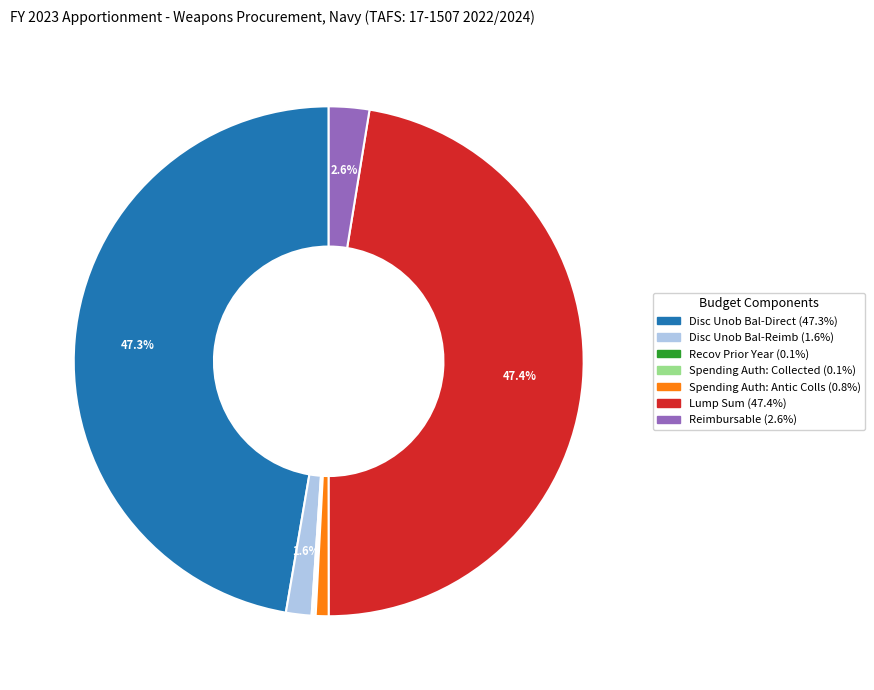

To the nearest percent, what is the difference between the largest and smallest slice percentages?

47%